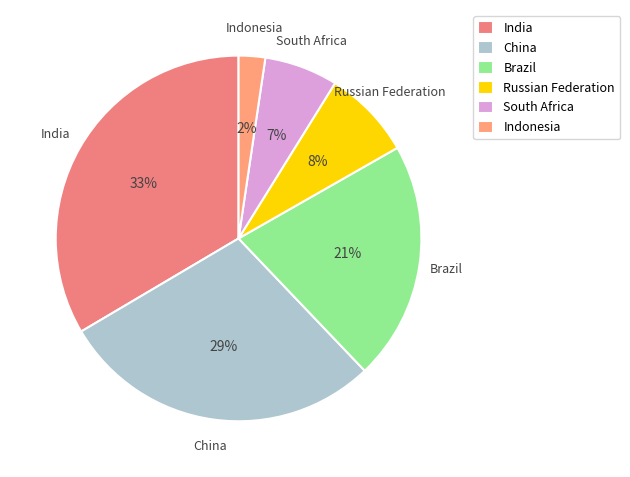

To the nearest percent, what percentage of the pie is China?

29%